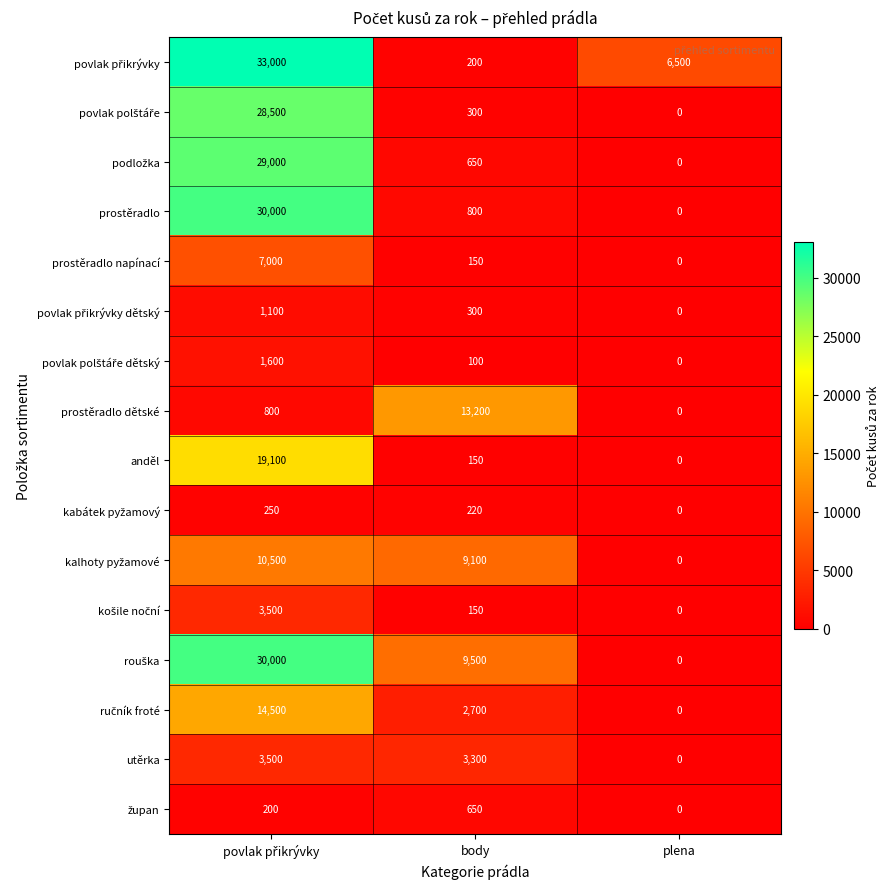

What is the average value of the utěrka series?

2267